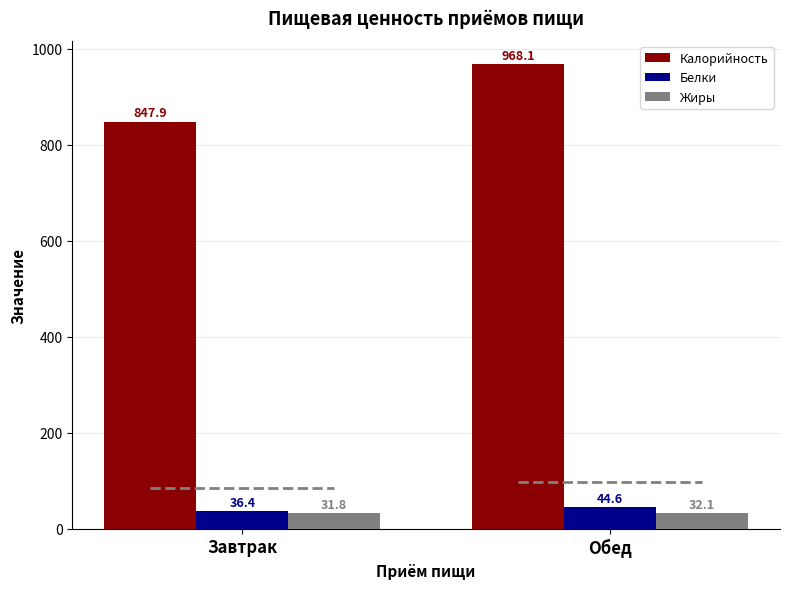

What is the greatest value displayed?

968.1